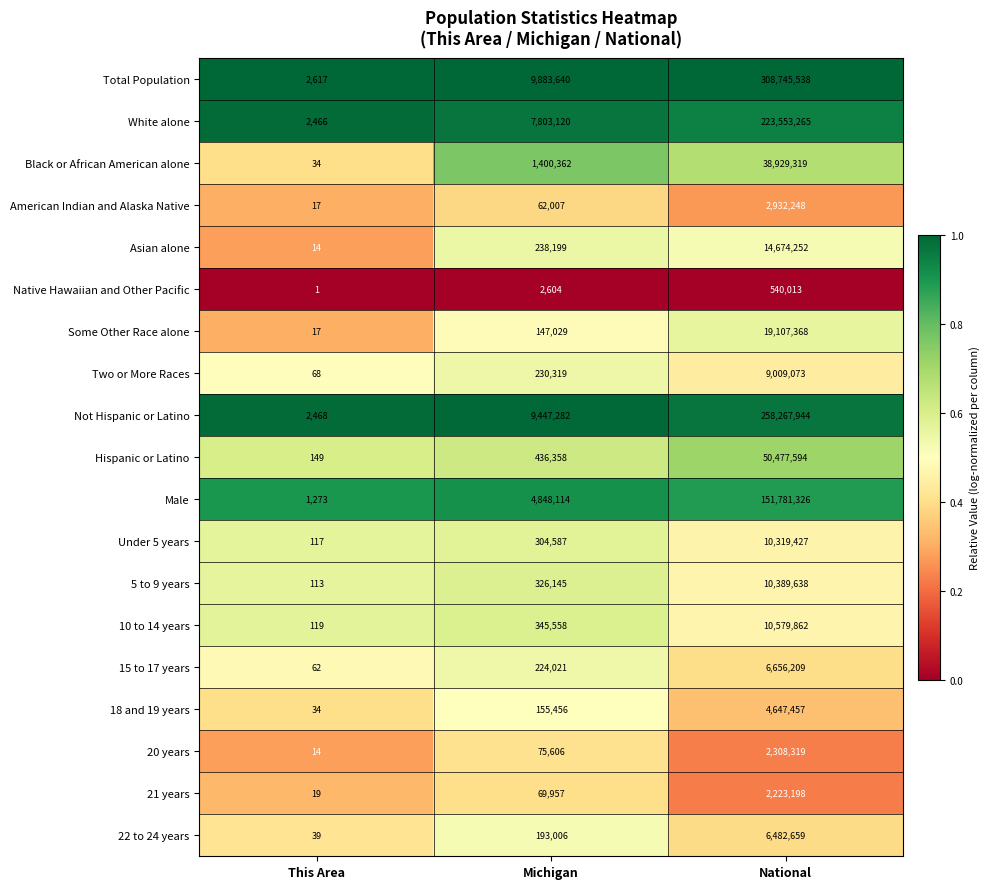

Which series has the largest total across all categories?

Total Population